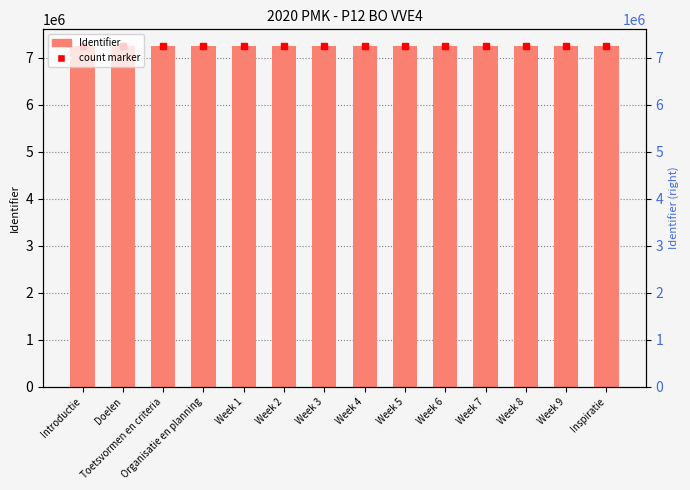

What is the ratio of the value at Week 4 to the value at Week 5?

1.0